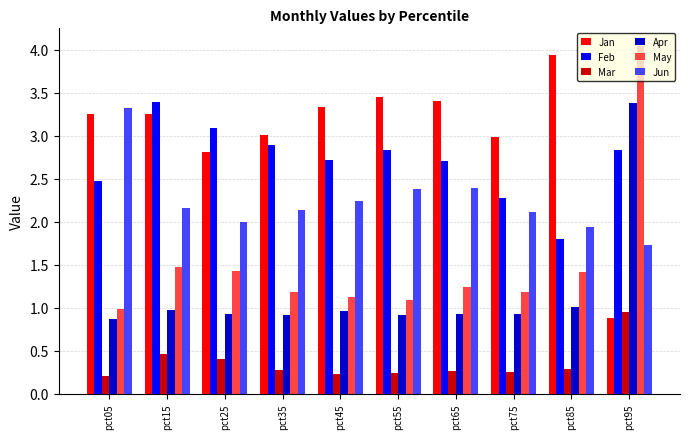

At which label does Jan first exceed 3?

pct05